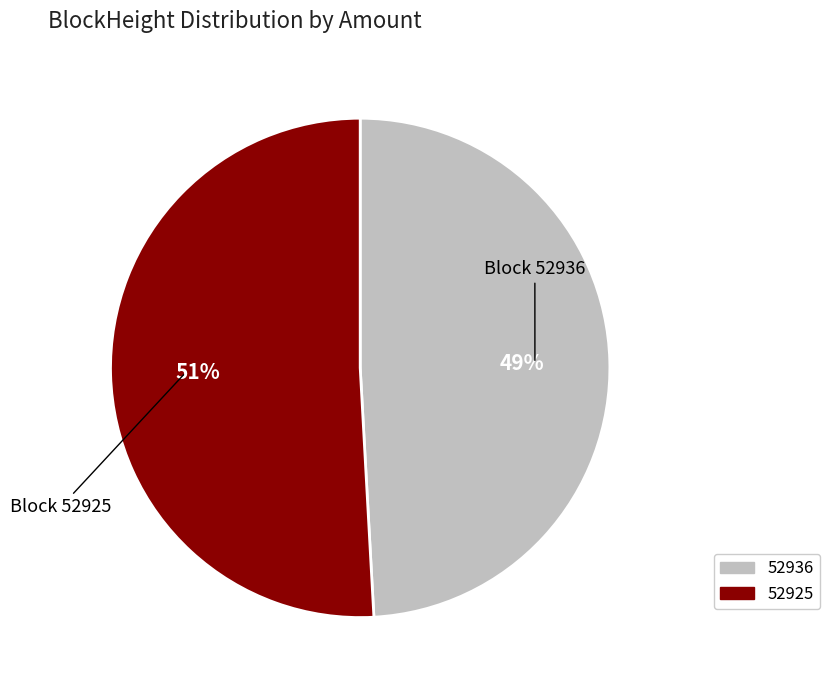

Is it true that 52925 is 40% of the pie?

False